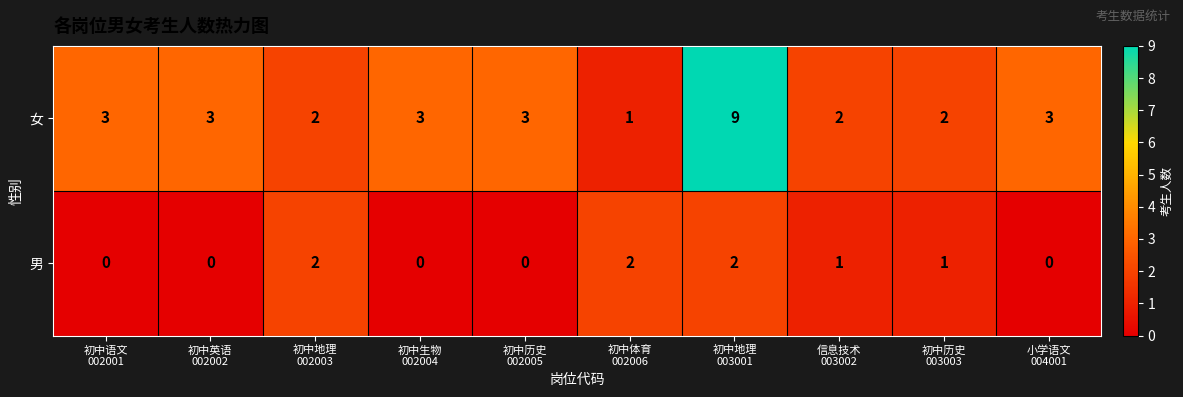

Reading left to right, list all the values displayed in this chart.

女: 3	3	2	3	3	1	9	2	2	3
男: 0	0	2	0	0	2	2	1	1	0